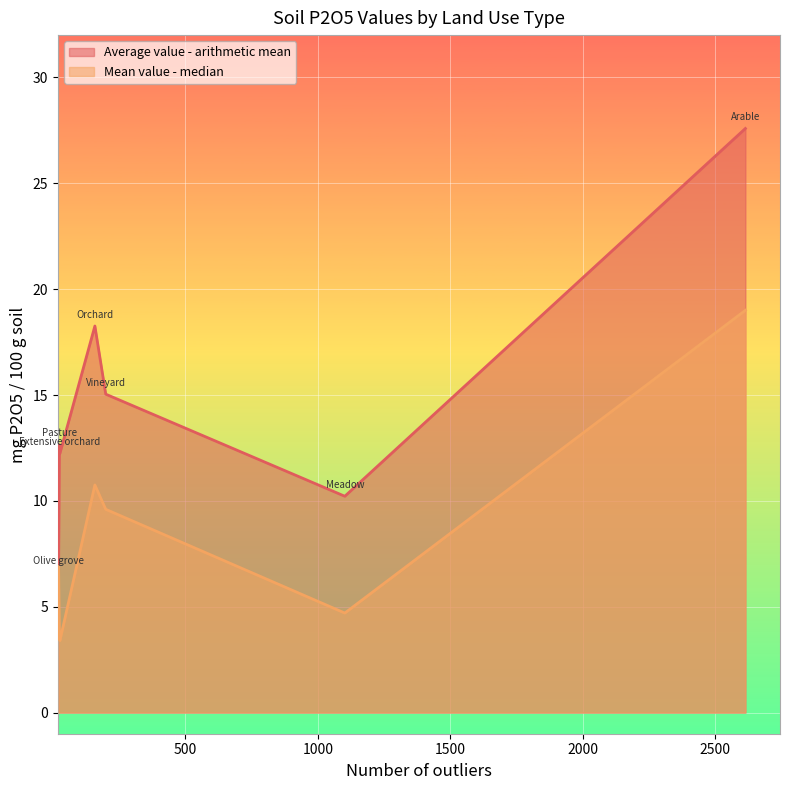

At which category does Mean value - median reach its first local valley?

Pasture